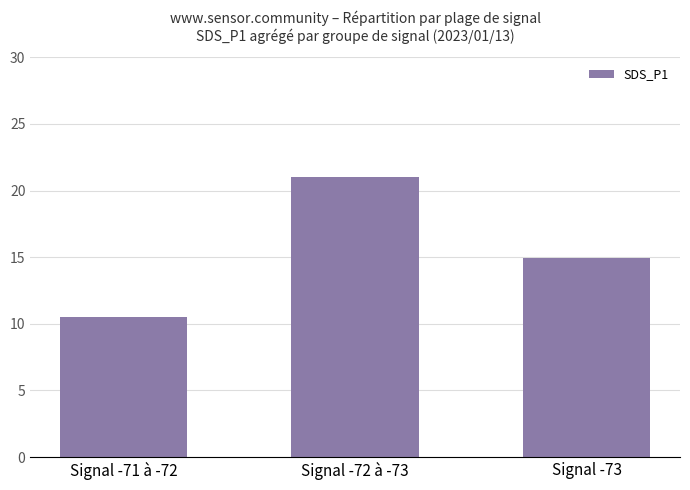

Reading right to left, what are all the values shown in this chart?

Signal -73=14.9	Signal -72 à -73=21.0	Signal -71 à -72=10.5